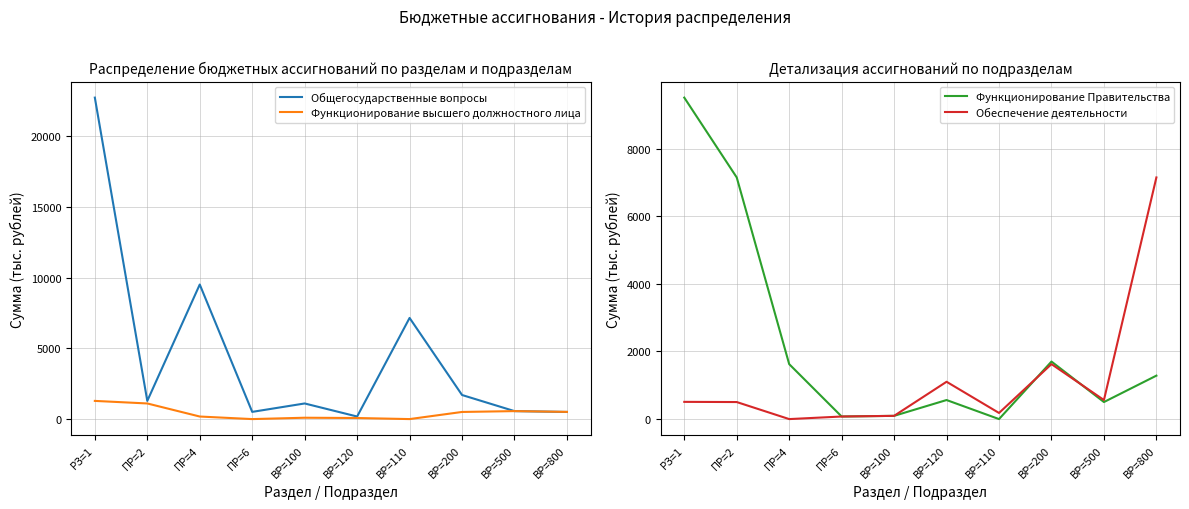

What position from the right is ВР=200?

3